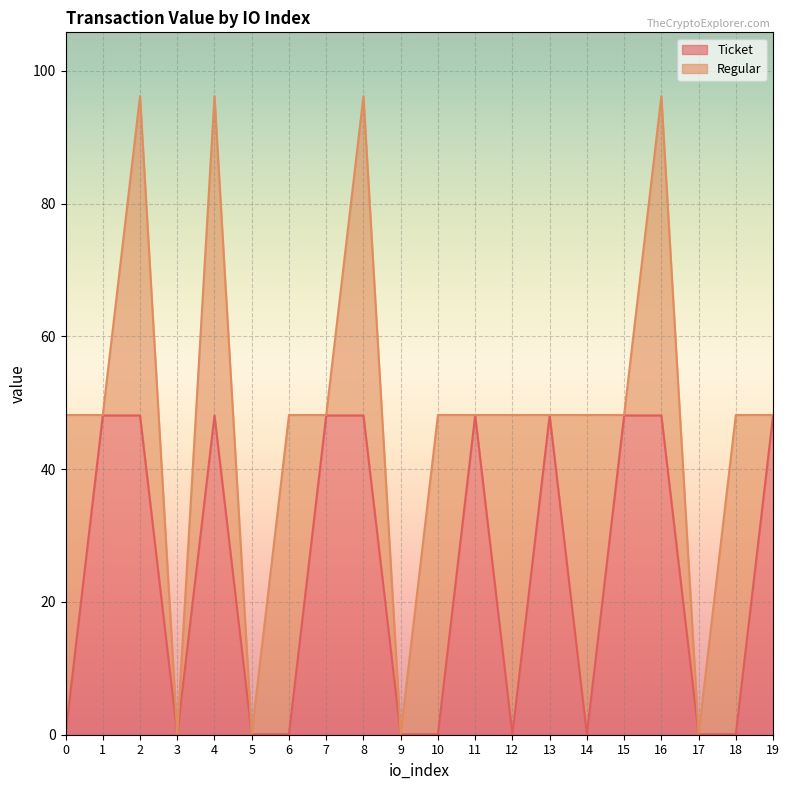

The chart shows a value of 0.1 at 10. True or false?

False